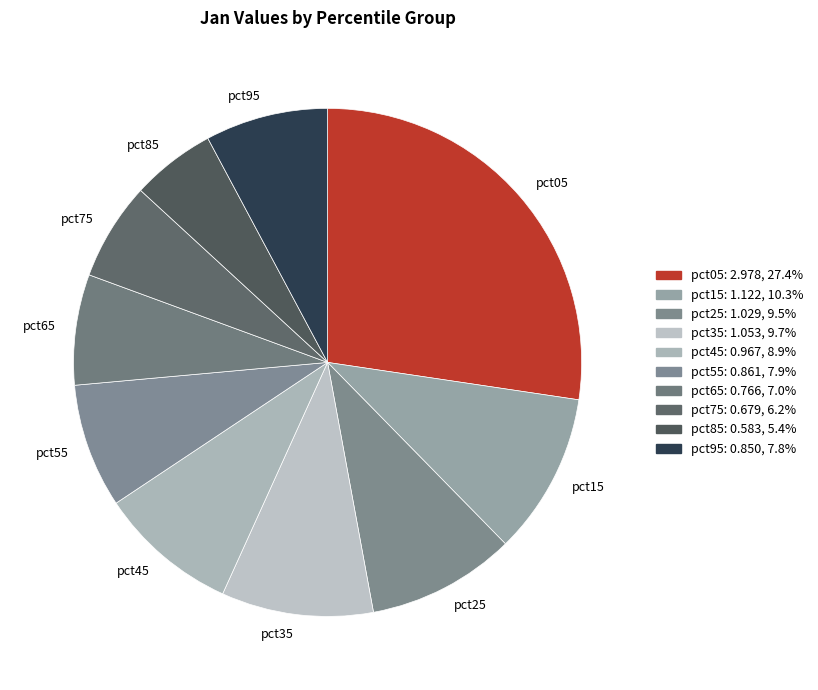

Which slice is the largest?

pct05